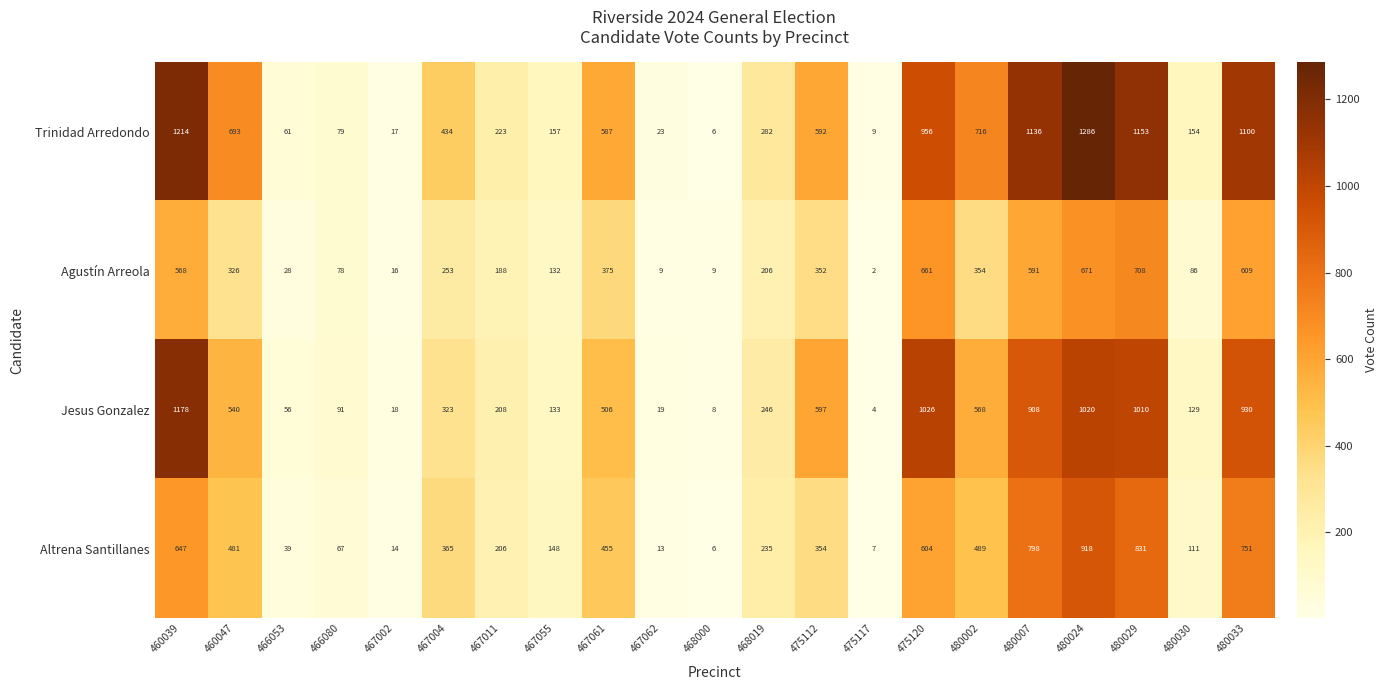

At which category is the sum across all series the highest?

480024